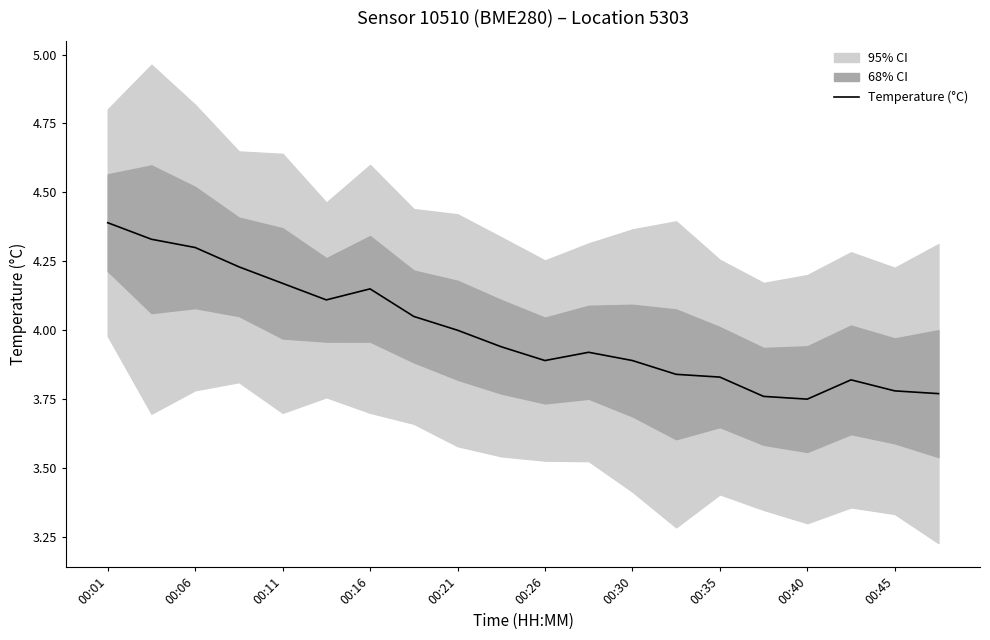

Is it true that Temperature (°C) equals 7.8 at 00:01?

False